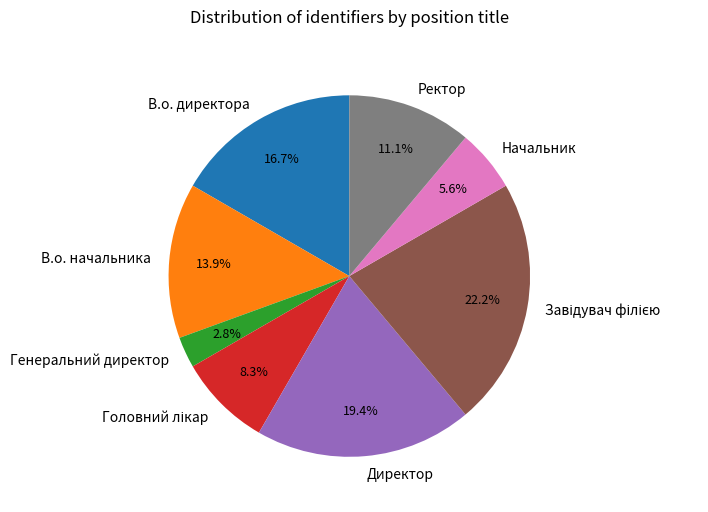

What is the ratio of the value at В.о. начальника to the value at Начальник?

2.5